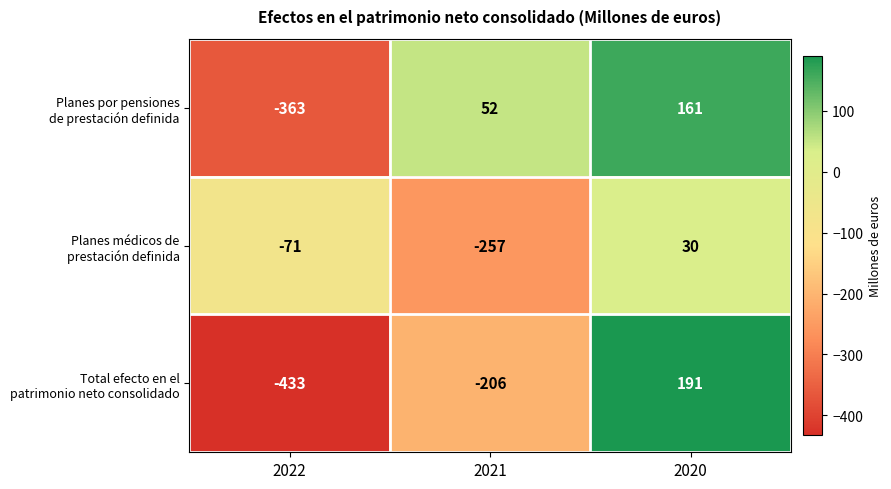

What is the spread (max minus min) of values at 2022?

362